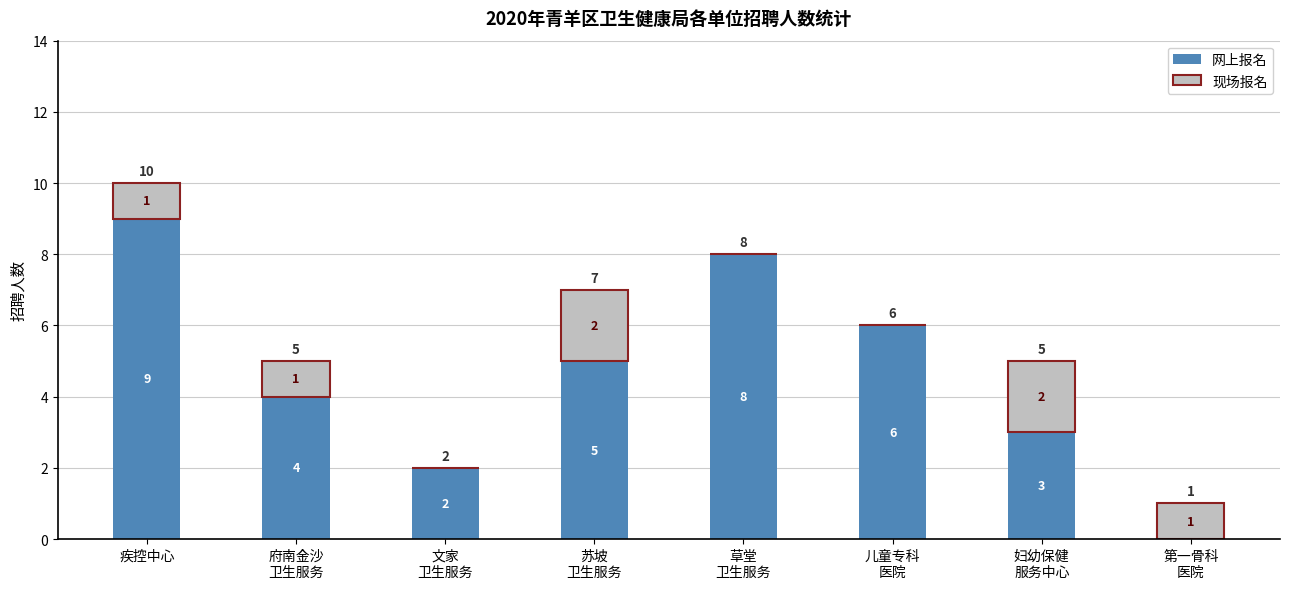

Which category has the highest value in the 网上报名 series?

疾控中心